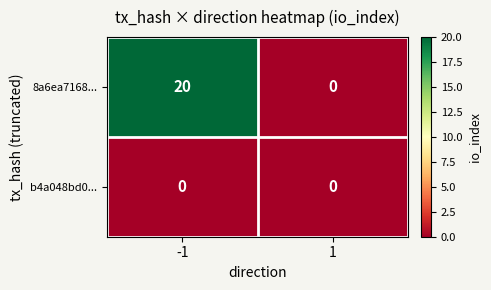

How many series are shown in this chart?

2